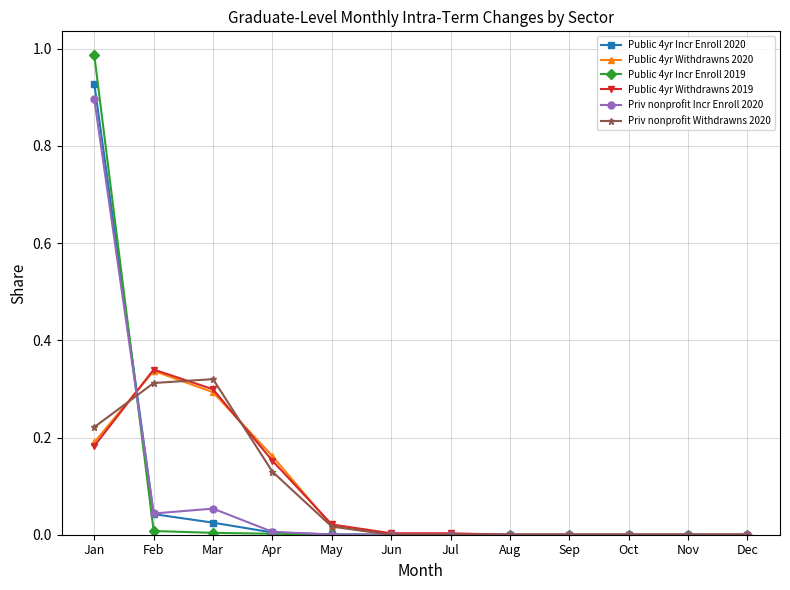

At which category is the sum across all series the highest?

Jan